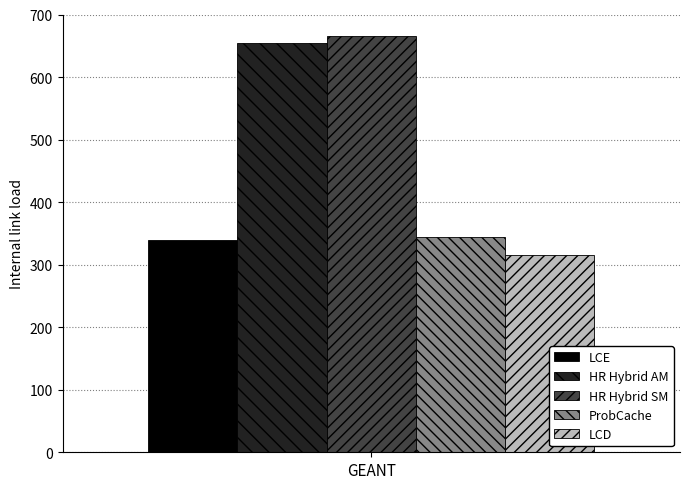

What are all the series names shown in the legend?

LCE, HR Hybrid AM, HR Hybrid SM, ProbCache, LCD